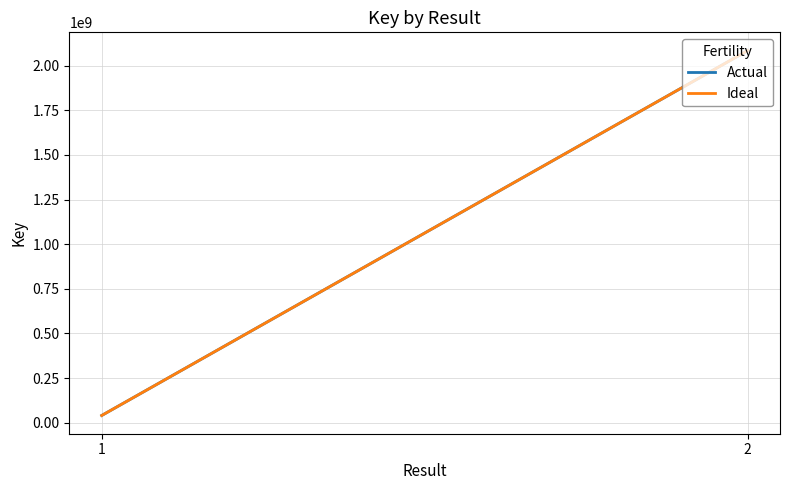

At which category does the chart reach its peak across all series?

2